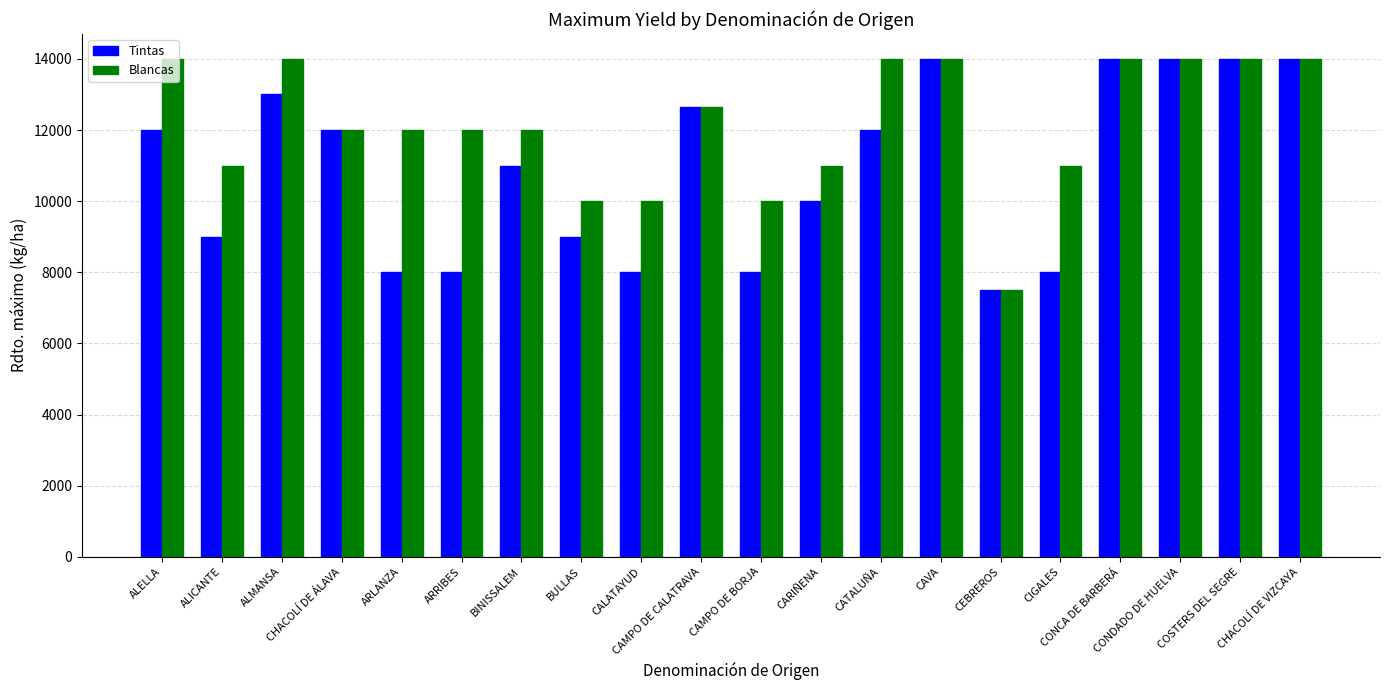

How many groups of bars are there?

20